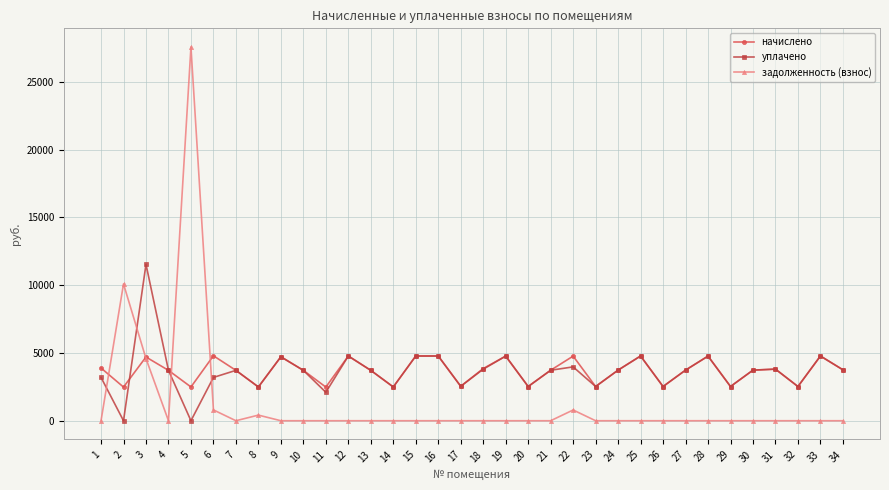

What is the total value across all series at 26?

5050.8